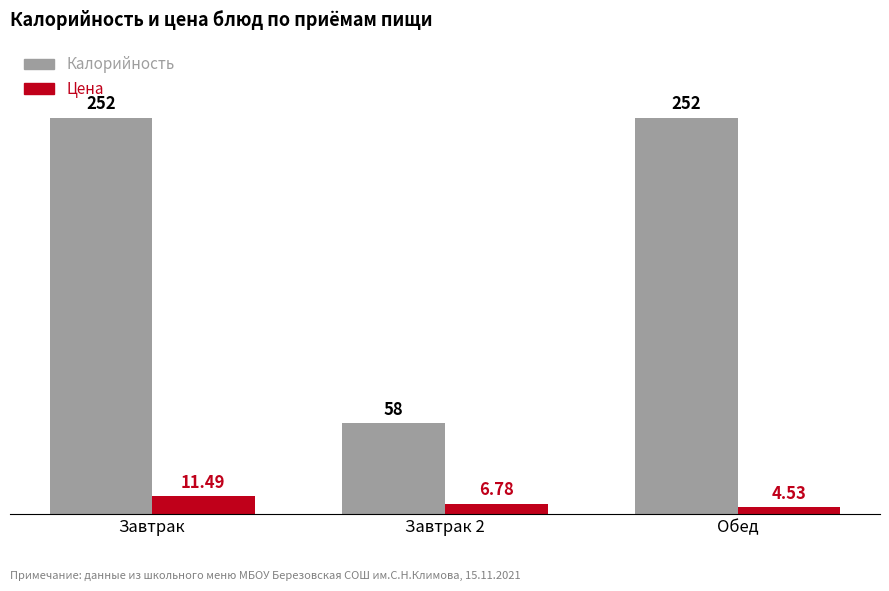

What is the difference between the maximum and minimum values in the Калорийность series?

194.0